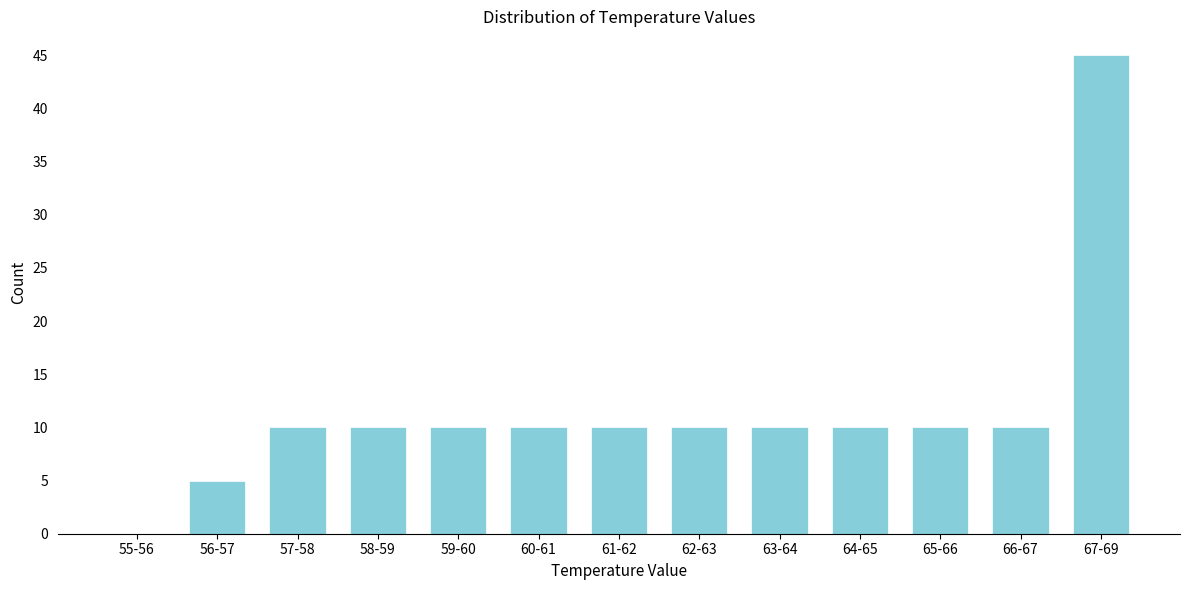

Reading left to right, what are all the values shown in this chart?

55-56=0	56-57=5	57-58=10	58-59=10	59-60=10	60-61=10	61-62=10	62-63=10	63-64=10	64-65=10	65-66=10	66-67=10	67-69=45